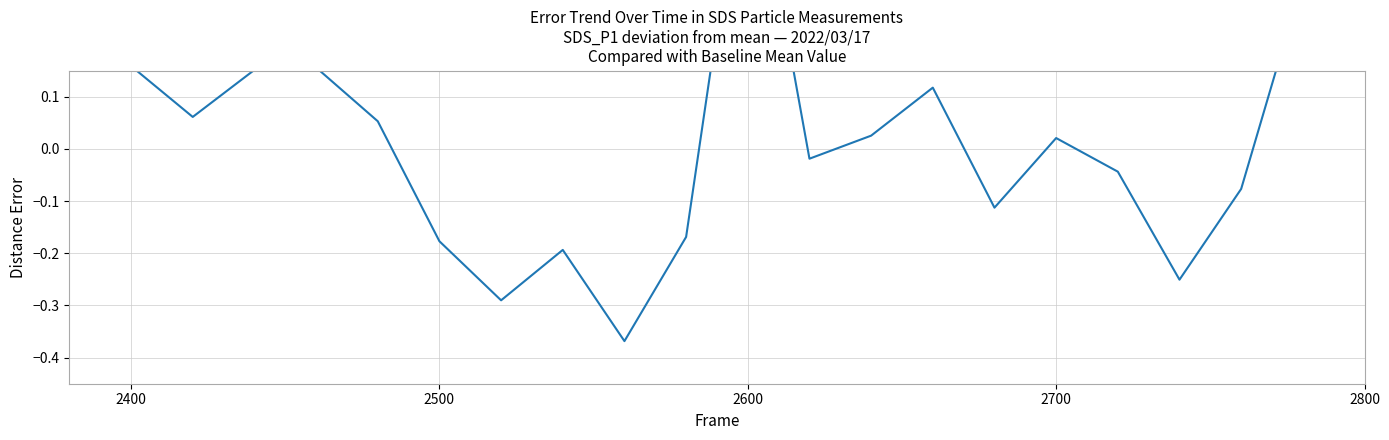

What is the greatest value displayed?

0.6